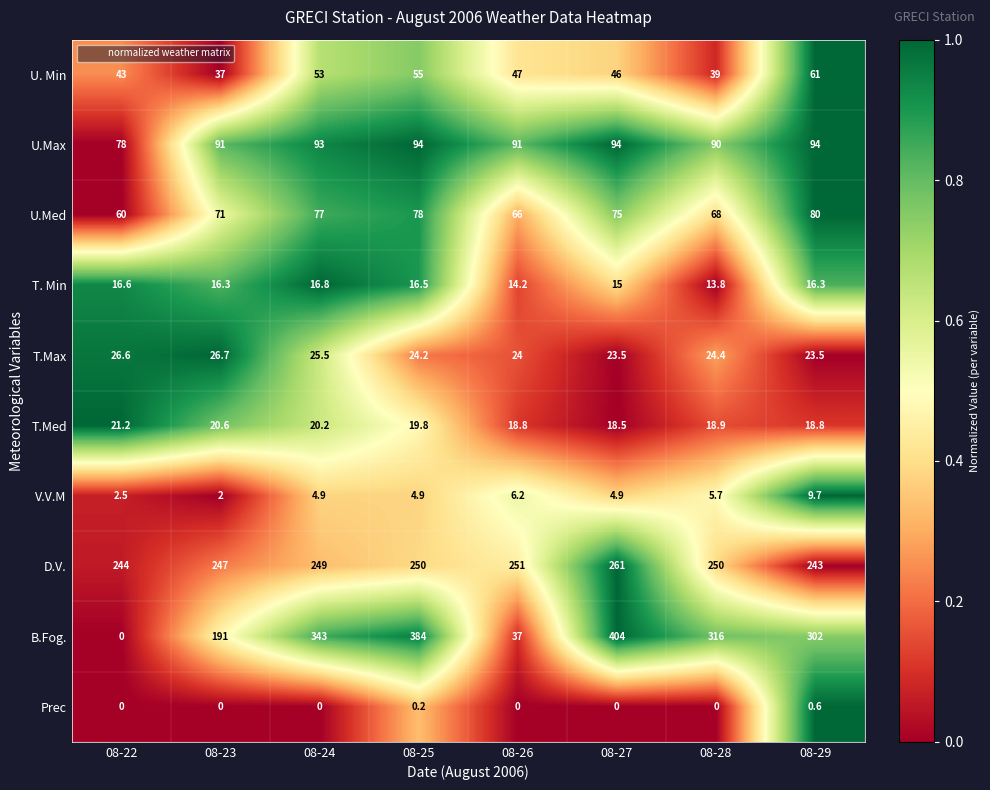

What is the greatest value displayed?

404.0